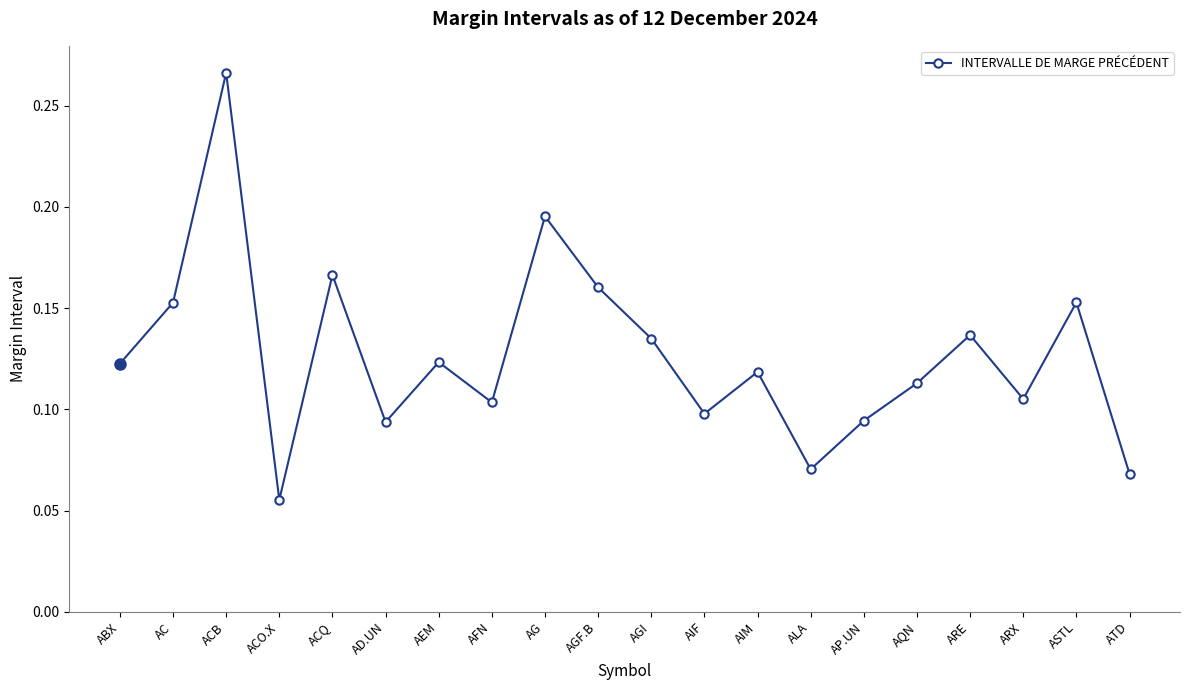

What is the sum of all values?

2.5